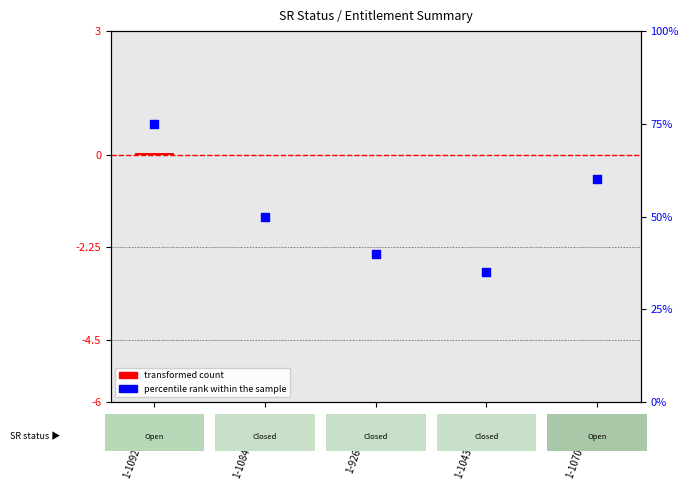

Which series has the largest total across all categories?

percentile rank within the sample